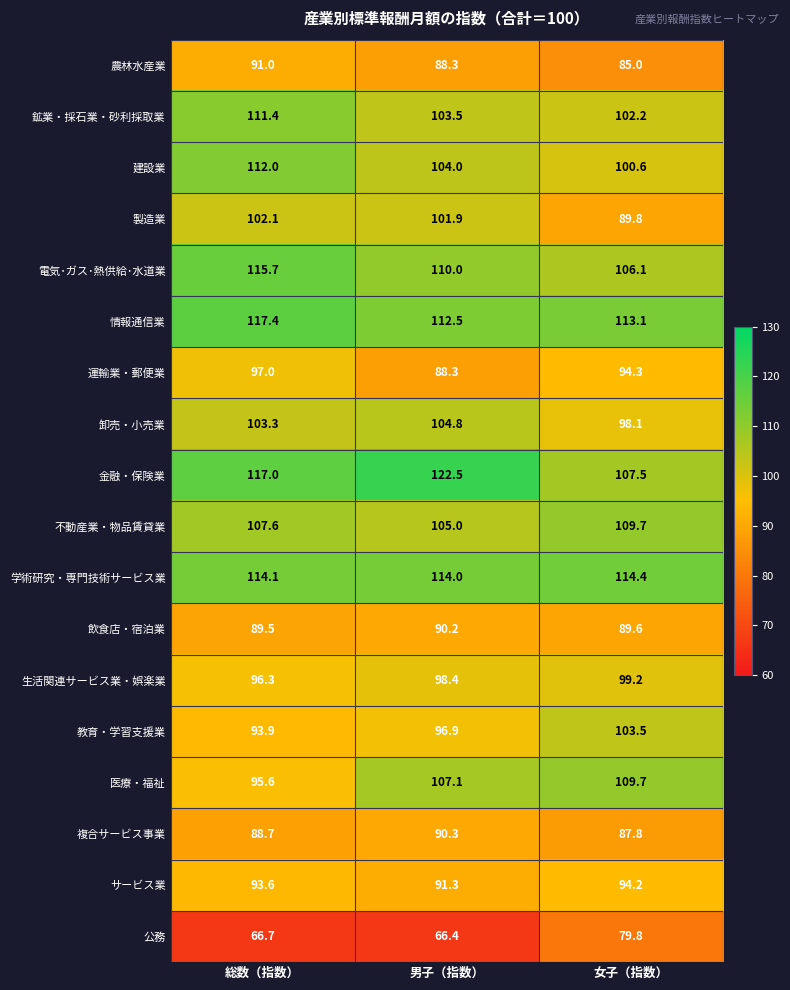

What is the greatest value displayed?

122.5